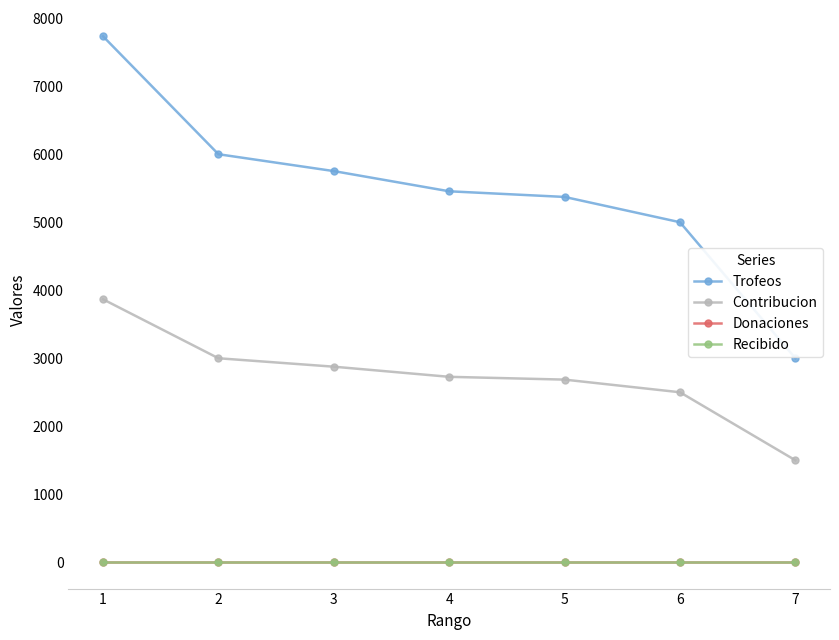

True or false: Recibido has more than 2 interior local peaks.

False